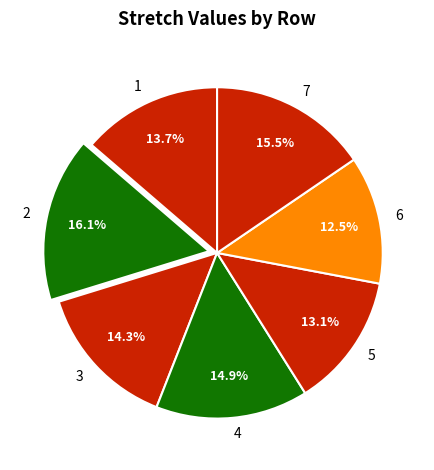

How many segments does this pie chart have?

7